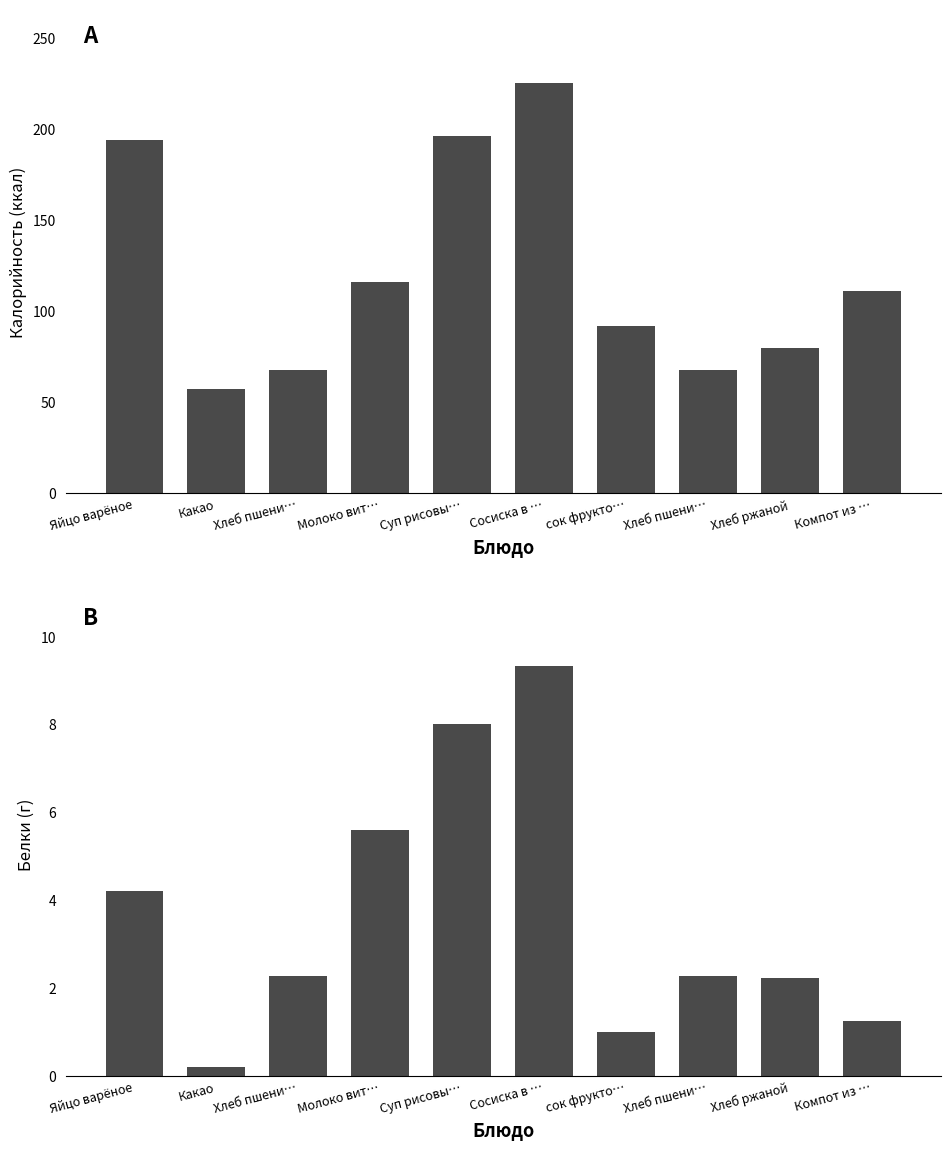

Reading left to right, list all the values displayed in this chart.

Калорийность: Яйцо варёное=194.1	Какао=57.2	Хлеб пшени…=67.8	Молоко вит…=116.0	Суп рисовы…=196.4	Сосиска в …=225.3	сок фрукто…=92.0	Хлеб пшени…=67.8	Хлеб ржаной=79.6	Компот из …=111.0
Белки: Яйцо варёное=4.2	Какао=0.2	Хлеб пшени…=2.3	Молоко вит…=5.6	Суп рисовы…=8.0	Сосиска в …=9.3	сок фрукто…=1.0	Хлеб пшени…=2.3	Хлеб ржаной=2.2	Компот из …=1.2